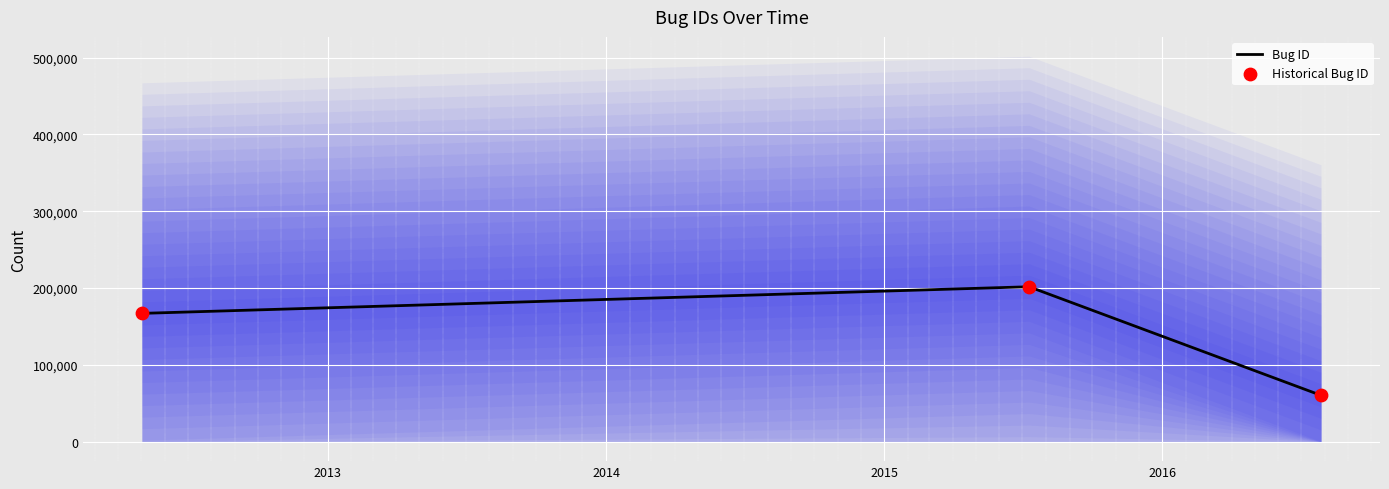

At how many categories does at least one series exceed 91076?

2